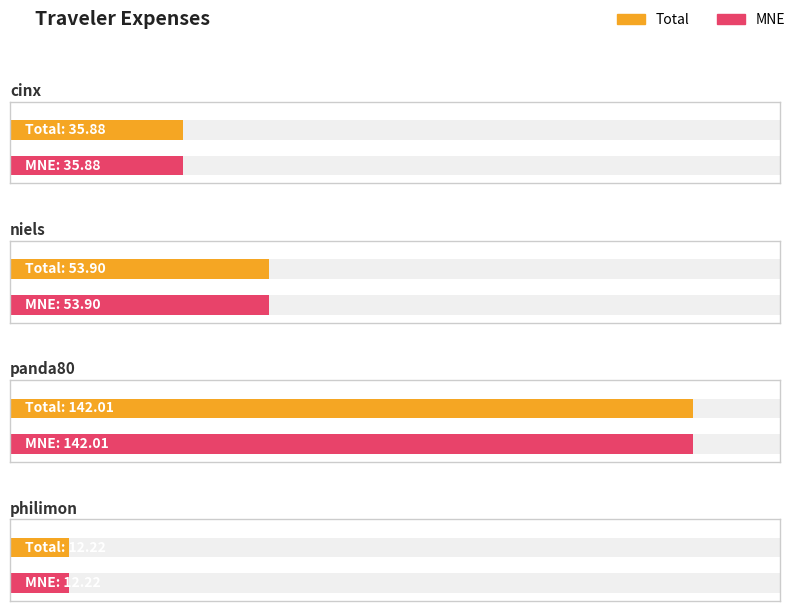

What is the average value of the Total series?

61.0